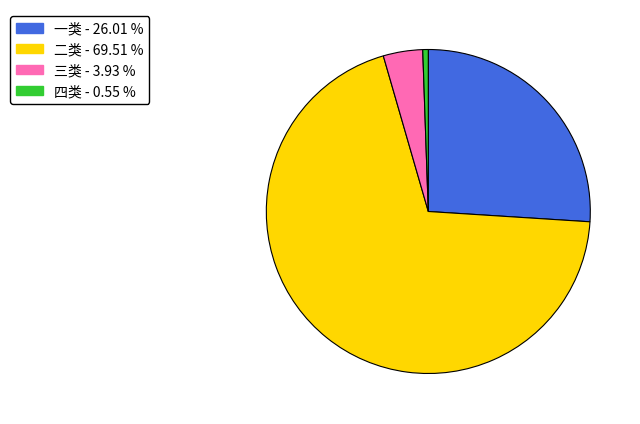

Is there a majority slice in this chart?

Yes